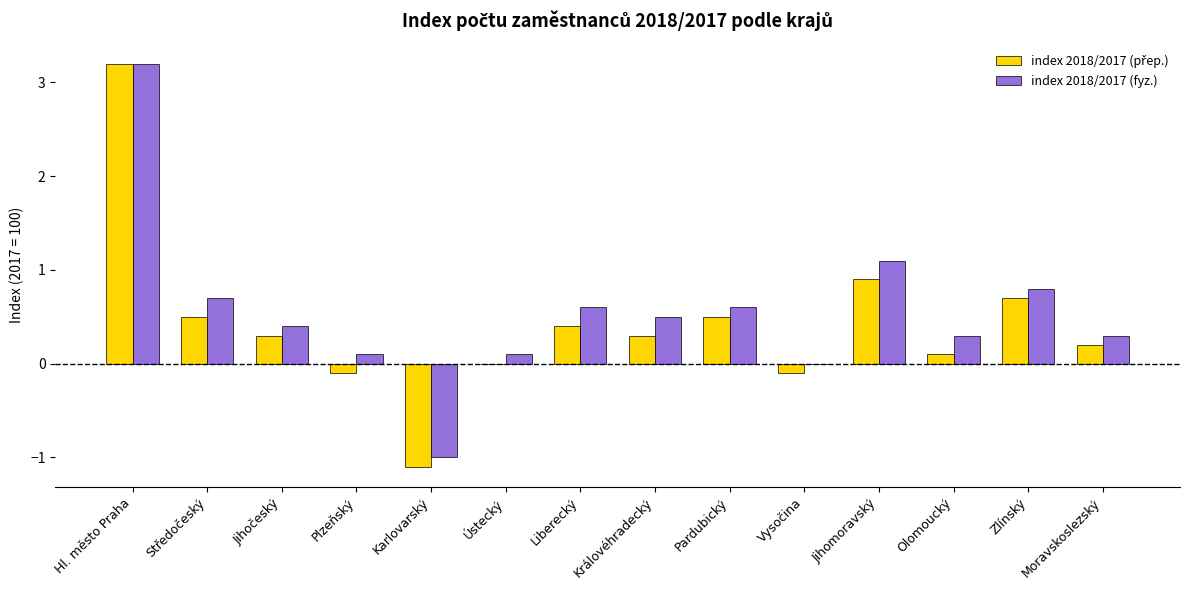

What is the greatest value displayed?

3.2